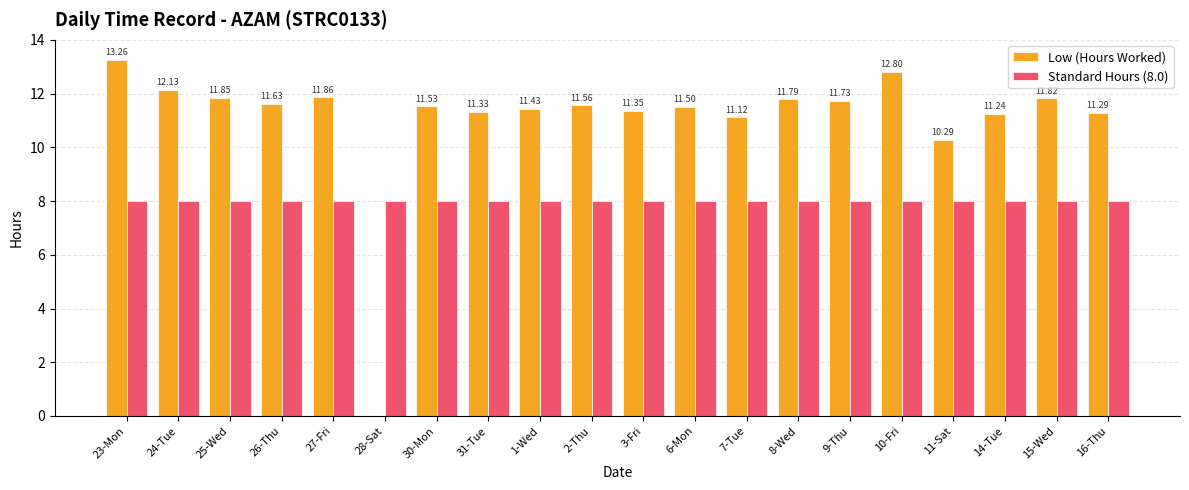

What are all the series names shown in the legend?

Low (Hours Worked), Standard Hours (8.0)